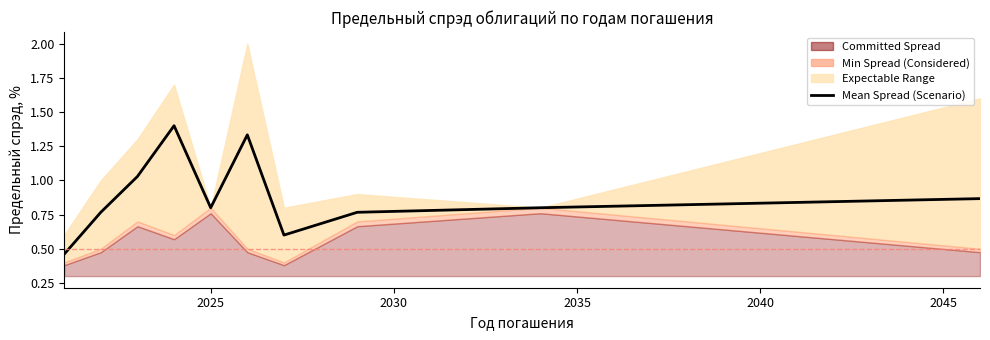

What is the average value?

0.9